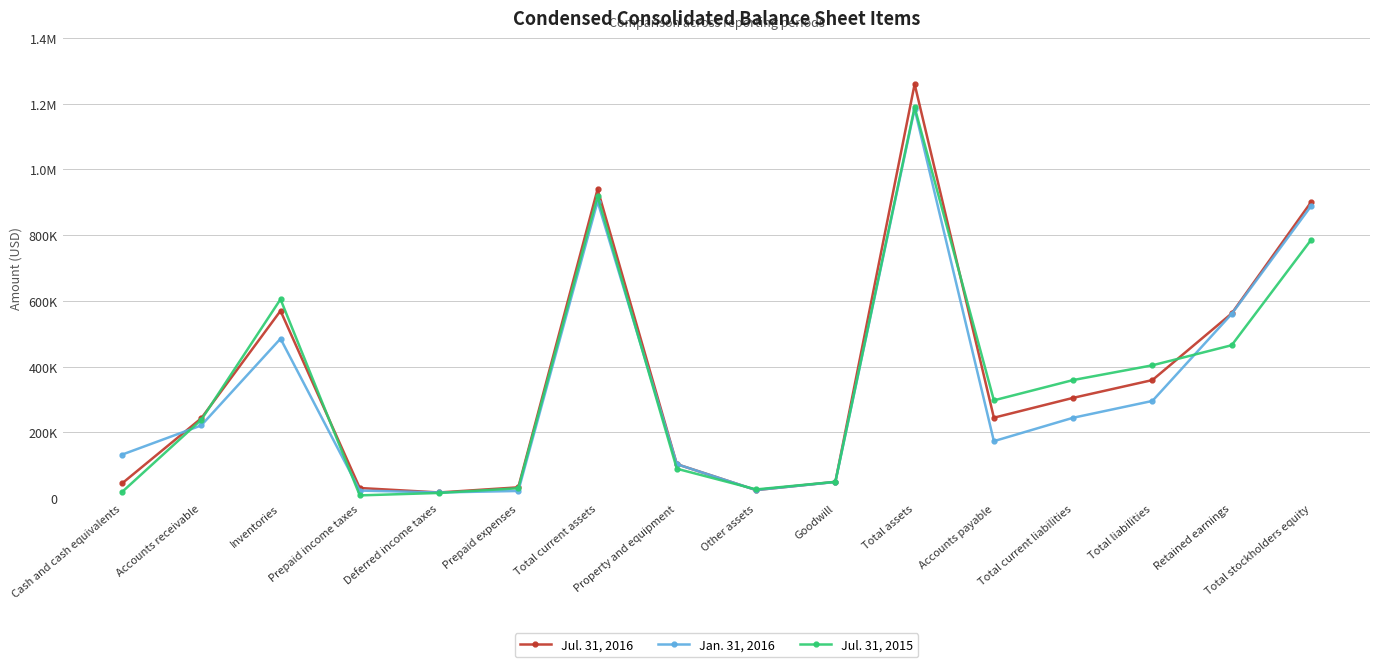

True or false: Jul. 31, 2015 has more than 2 points higher than both neighbors.

True